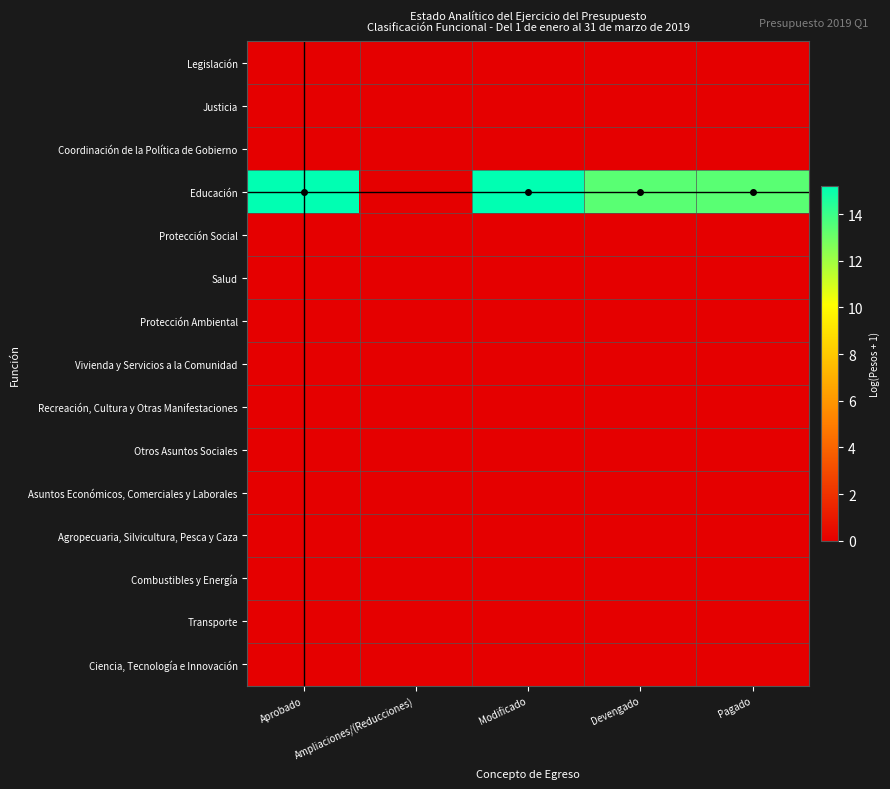

Reading left to right, transcribe all the data shown in this chart.

Legislación: Aprobado=0.0	Ampliaciones/(Reducciones)=0.0	Modificado=0.0	Devengado=0.0	Pagado=0.0
Justicia: Aprobado=0.0	Ampliaciones/(Reducciones)=0.0	Modificado=0.0	Devengado=0.0	Pagado=0.0
Coordinación de la Política de Gobierno: Aprobado=0.0	Ampliaciones/(Reducciones)=0.0	Modificado=0.0	Devengado=0.0	Pagado=0.0
Educación: Aprobado=15.2	Ampliaciones/(Reducciones)=0.0	Modificado=15.2	Devengado=13.4	Pagado=13.4
Protección Social: Aprobado=0.0	Ampliaciones/(Reducciones)=0.0	Modificado=0.0	Devengado=0.0	Pagado=0.0
Salud: Aprobado=0.0	Ampliaciones/(Reducciones)=0.0	Modificado=0.0	Devengado=0.0	Pagado=0.0
Protección Ambiental: Aprobado=0.0	Ampliaciones/(Reducciones)=0.0	Modificado=0.0	Devengado=0.0	Pagado=0.0
Vivienda y Servicios a la Comunidad: Aprobado=0.0	Ampliaciones/(Reducciones)=0.0	Modificado=0.0	Devengado=0.0	Pagado=0.0
Recreación, Cultura y Otras Manifestaciones: Aprobado=0.0	Ampliaciones/(Reducciones)=0.0	Modificado=0.0	Devengado=0.0	Pagado=0.0
Otros Asuntos Sociales: Aprobado=0.0	Ampliaciones/(Reducciones)=0.0	Modificado=0.0	Devengado=0.0	Pagado=0.0
Asuntos Económicos, Comerciales y Laborales: Aprobado=0.0	Ampliaciones/(Reducciones)=0.0	Modificado=0.0	Devengado=0.0	Pagado=0.0
Agropecuaria, Silvicultura, Pesca y Caza: Aprobado=0.0	Ampliaciones/(Reducciones)=0.0	Modificado=0.0	Devengado=0.0	Pagado=0.0
Combustibles y Energía: Aprobado=0.0	Ampliaciones/(Reducciones)=0.0	Modificado=0.0	Devengado=0.0	Pagado=0.0
Transporte: Aprobado=0.0	Ampliaciones/(Reducciones)=0.0	Modificado=0.0	Devengado=0.0	Pagado=0.0
Ciencia, Tecnología e Innovación: Aprobado=0.0	Ampliaciones/(Reducciones)=0.0	Modificado=0.0	Devengado=0.0	Pagado=0.0